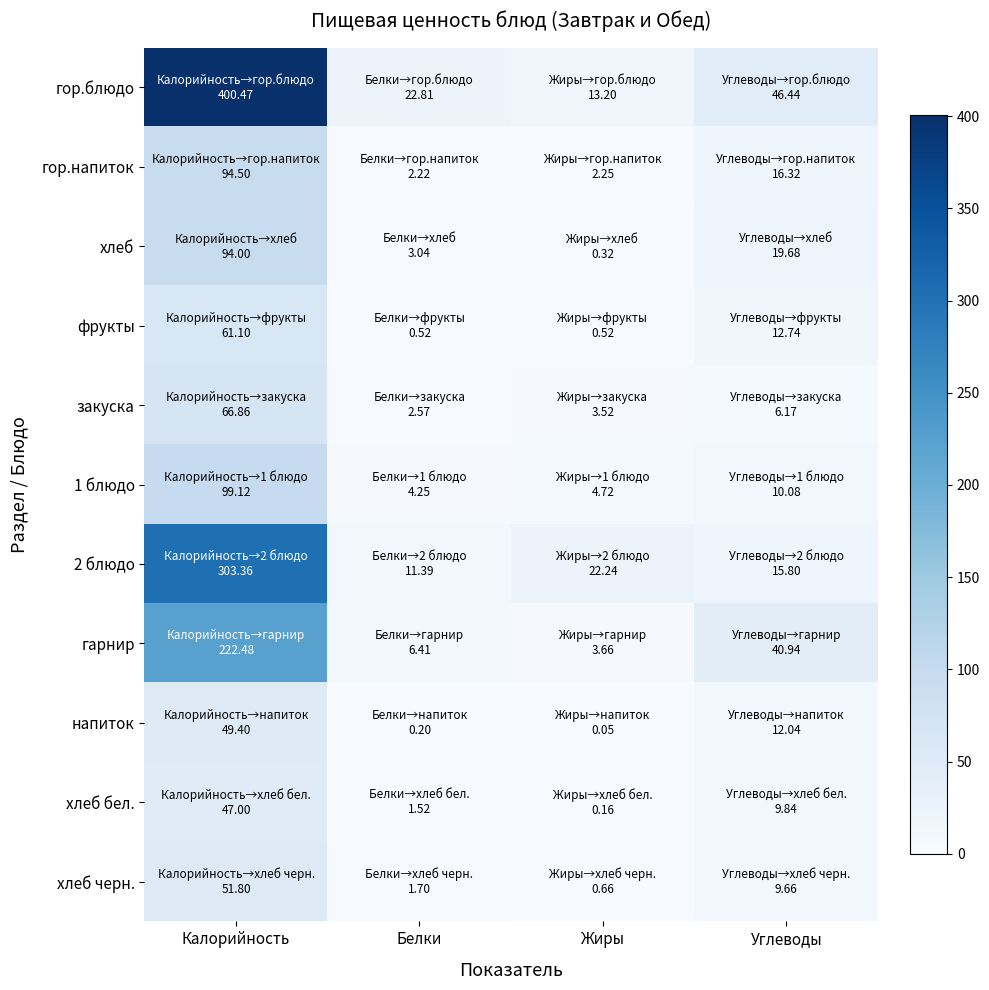

Between Белки and Углеводы, which series saw the biggest shift?

гарнир